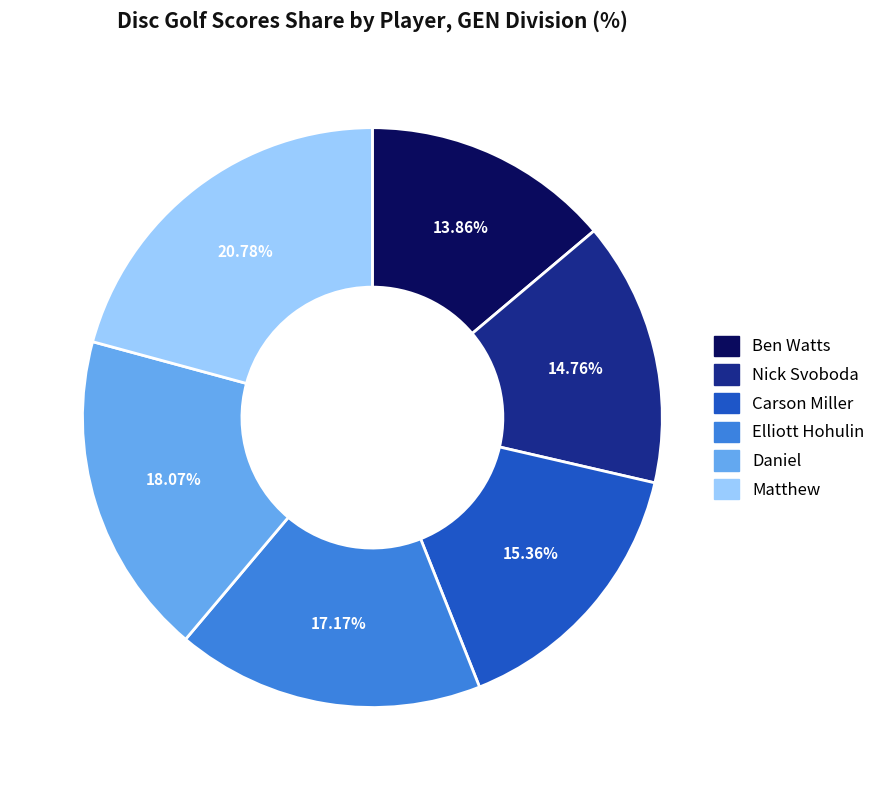

What percentage do Elliott Hohulin and Matthew together represent?

38.0%